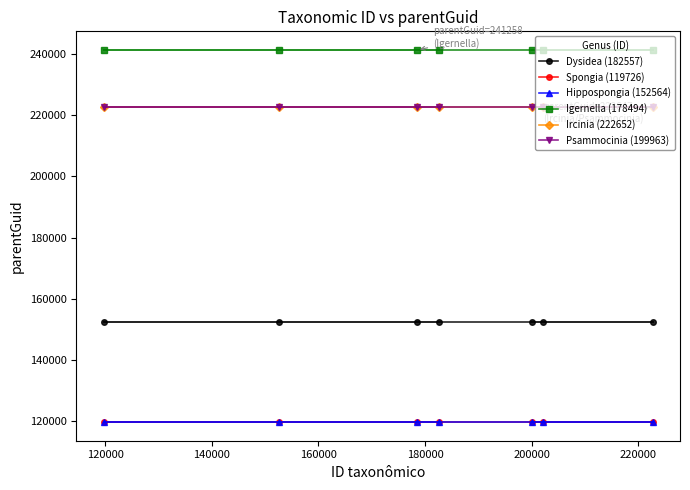

Is it true that Ircinia (222652) equals 316484 at 220000?

False